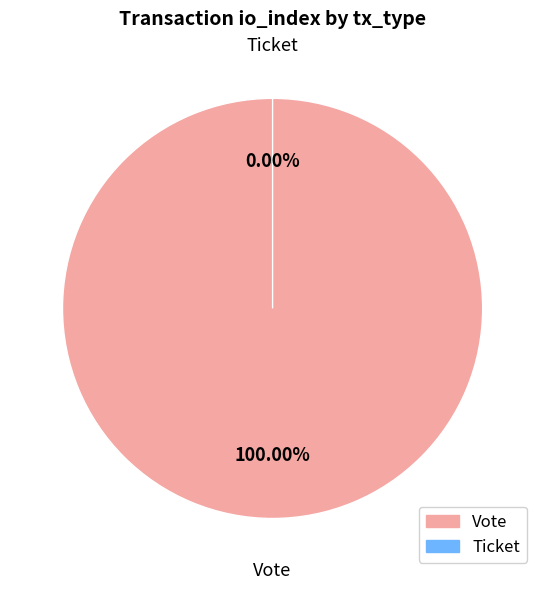

Does any single category account for the majority?

Yes